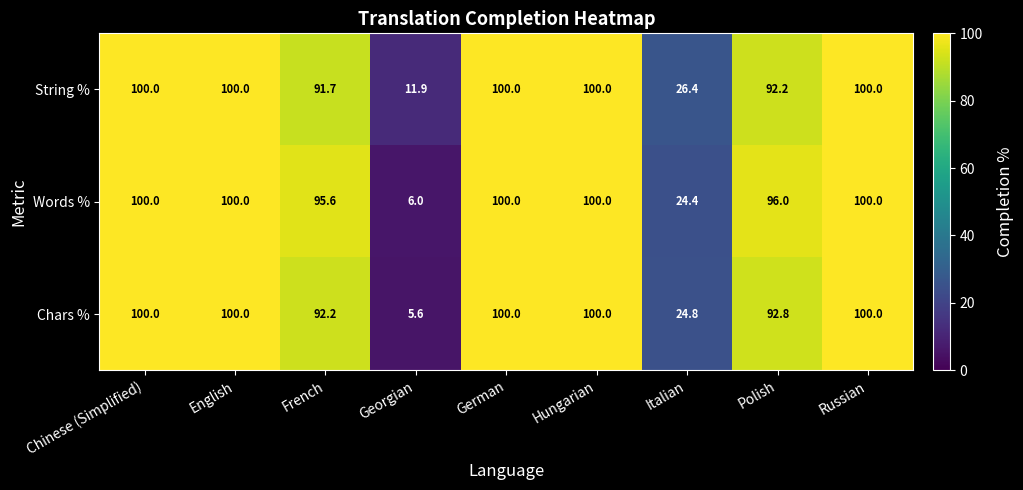

What is the difference between the maximum and minimum values in the String % series?

88.1